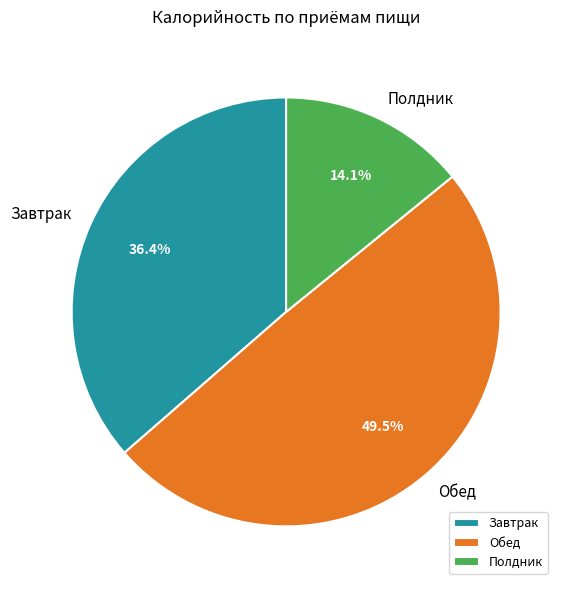

What is the largest slice in the pie chart?

Обед